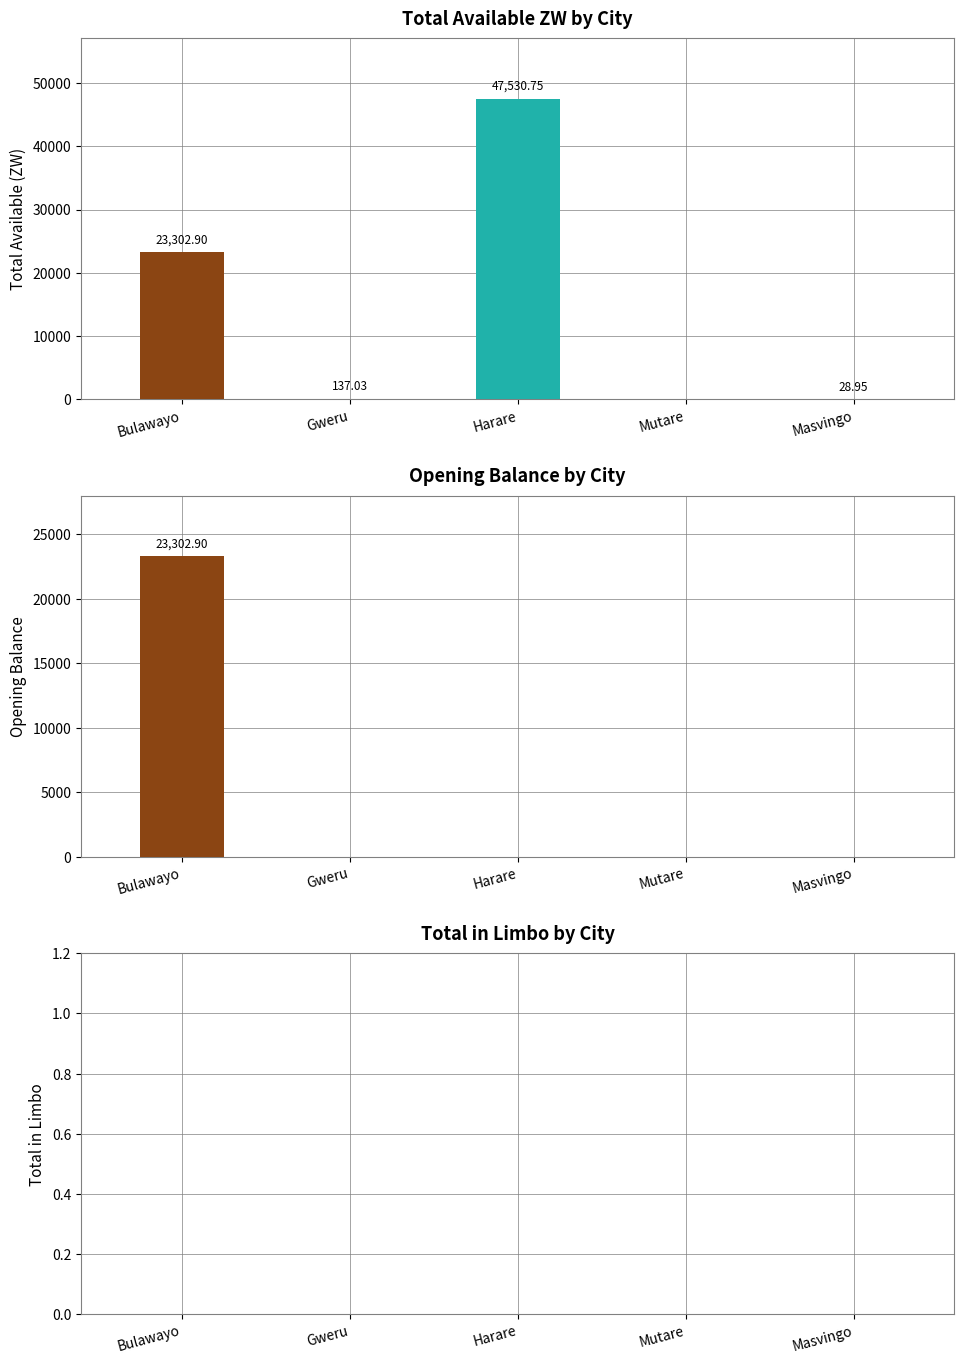

Rank the series by their maximum value, from highest to lowest.

Total available_ZW, Opening balance, Total in Limbo